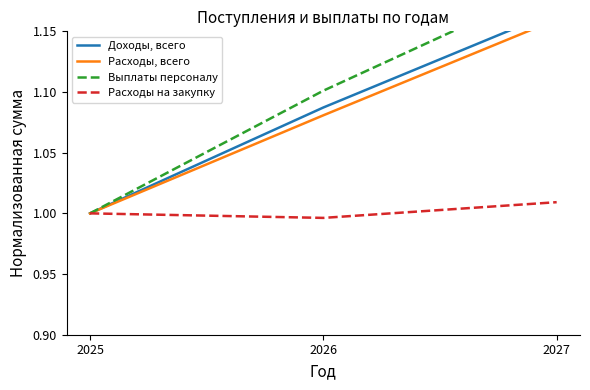

How many Доходы, всего values are between 1 and 2?

3